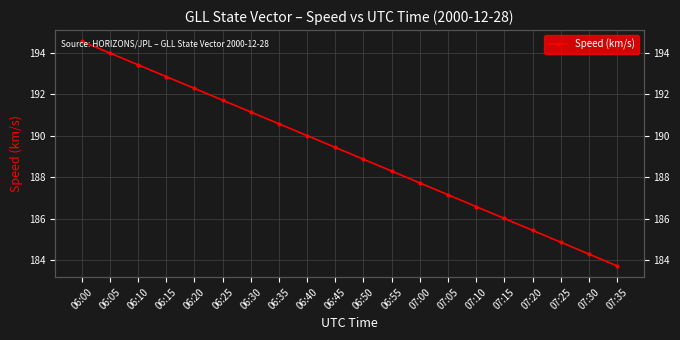

What is the difference between the second highest and minimum values?

10.3